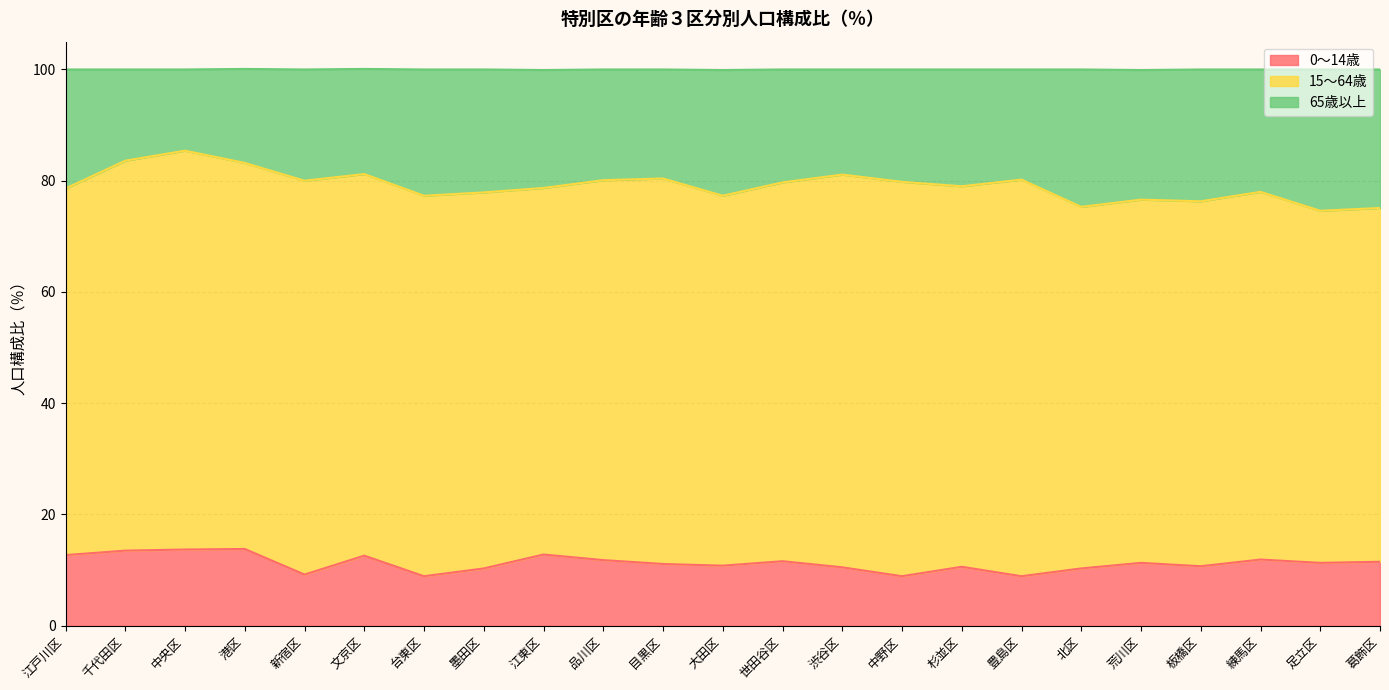

What are all the series names shown in the legend?

0～14歳, 15～64歳, 65歳以上